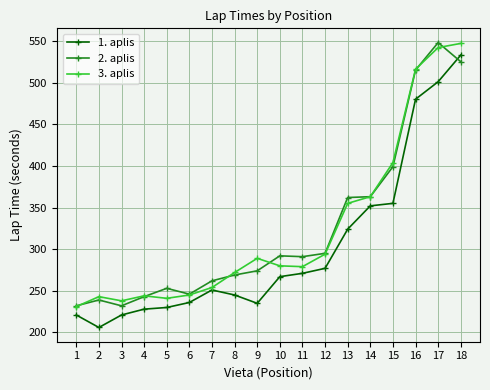

How many times do 2. aplis and 1. aplis cross each other?

1